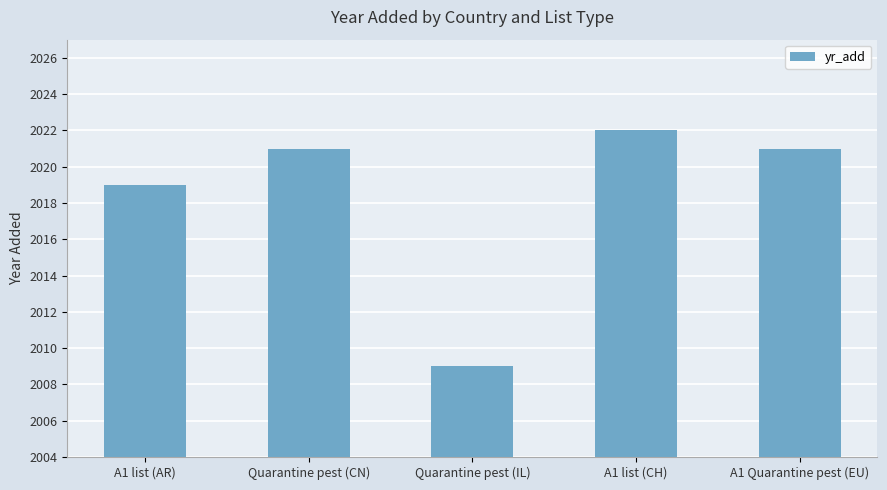

At which category does the chart reach its peak across all series?

A1 list (CH)